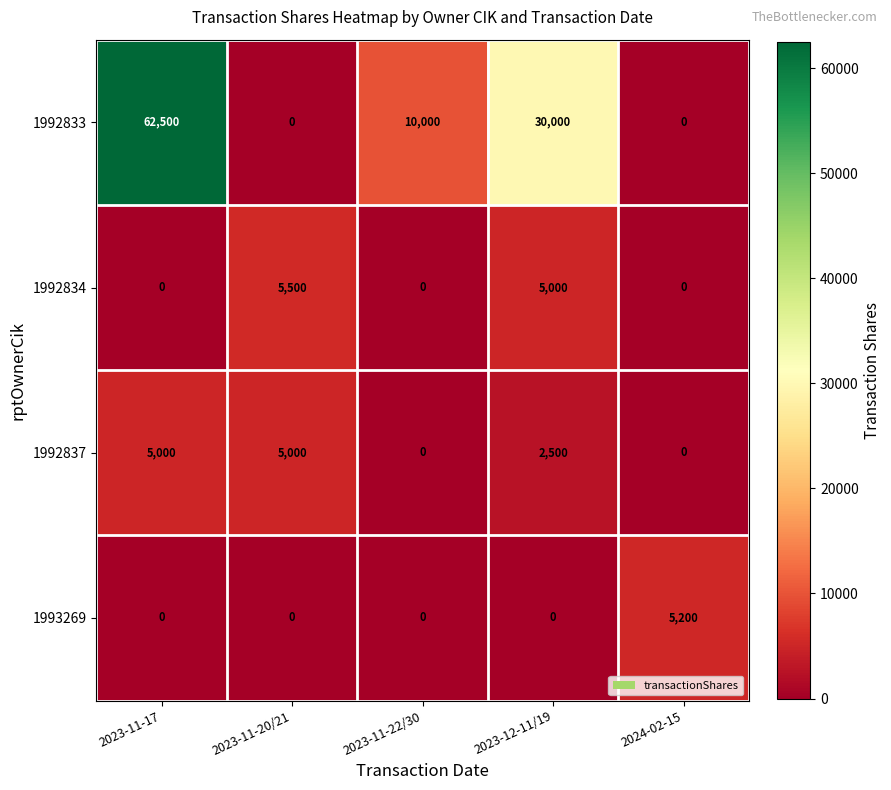

Reading left to right, transcribe all the data shown in this chart.

1992833: 2023-11-17=62500	2023-11-20/21=0	2023-11-22/30=10000	2023-12-11/19=30000	2024-02-15=0
1992834: 2023-11-17=0	2023-11-20/21=5500	2023-11-22/30=0	2023-12-11/19=5000	2024-02-15=0
1992837: 2023-11-17=5000	2023-11-20/21=5000	2023-11-22/30=0	2023-12-11/19=2500	2024-02-15=0
1993269: 2023-11-17=0	2023-11-20/21=0	2023-11-22/30=0	2023-12-11/19=0	2024-02-15=5200